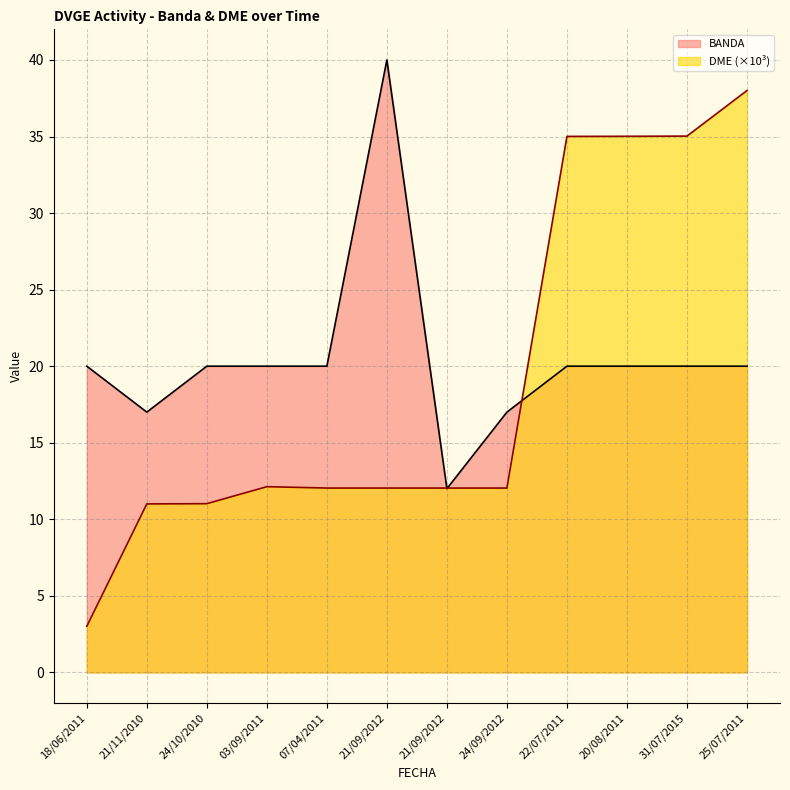

Which series has the widest spread of values?

DME (×10³)